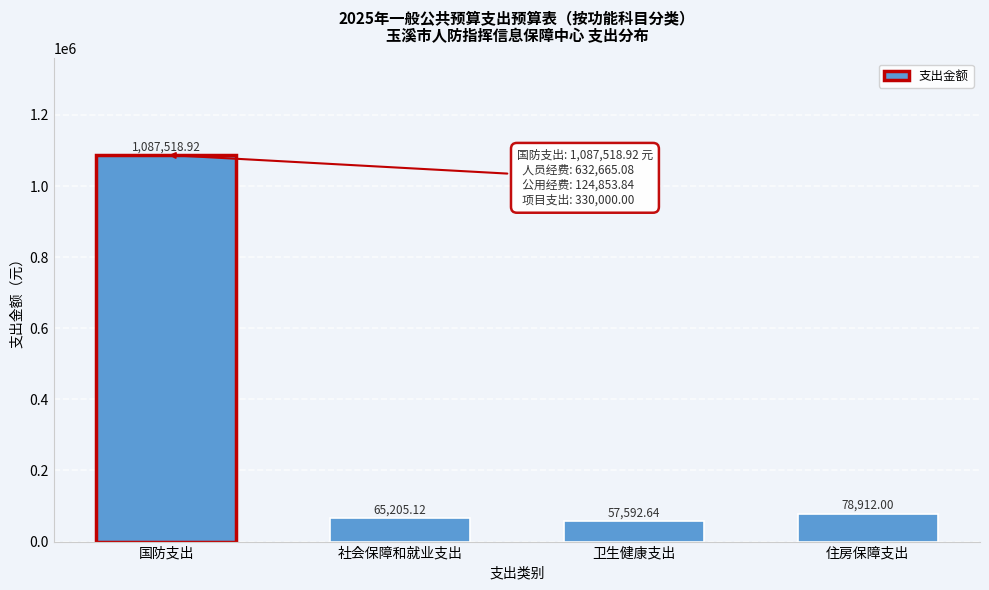

Where does the data first go above 78912?

国防支出